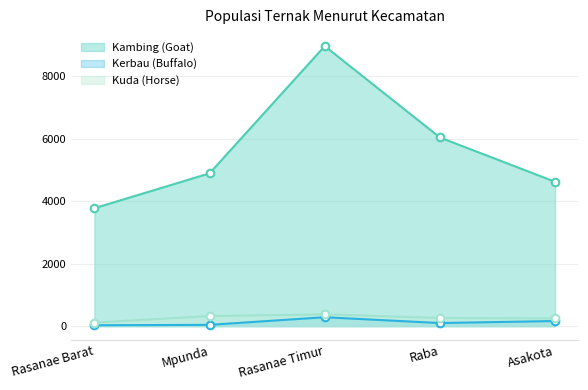

Which series reaches the minimum Y coordinate?

Kerbau (Buffalo)